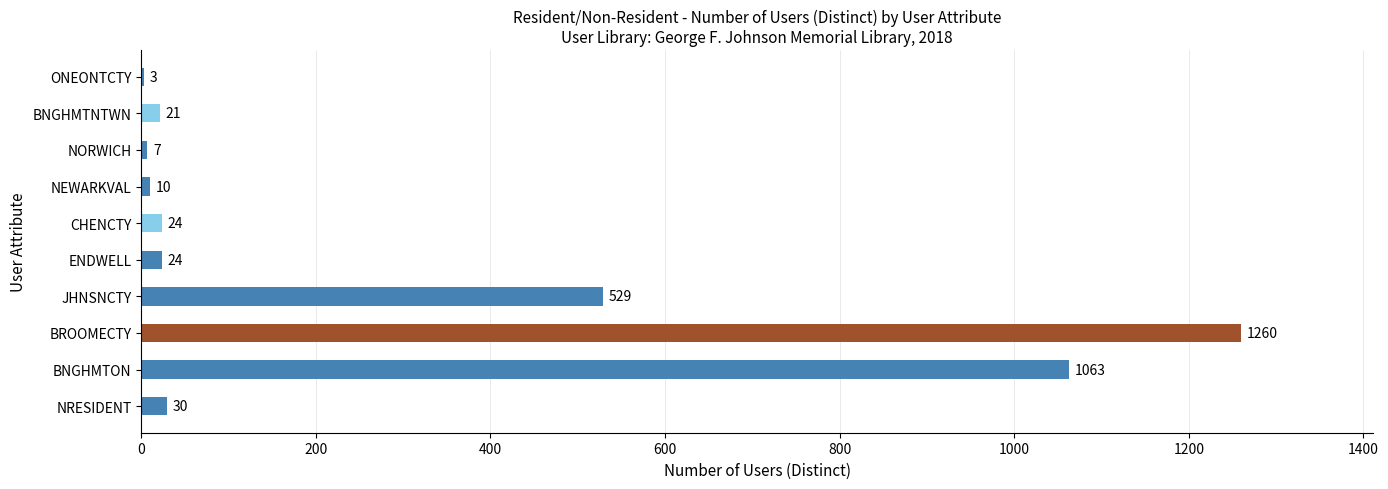

What value does the data have at NORWICH?

7